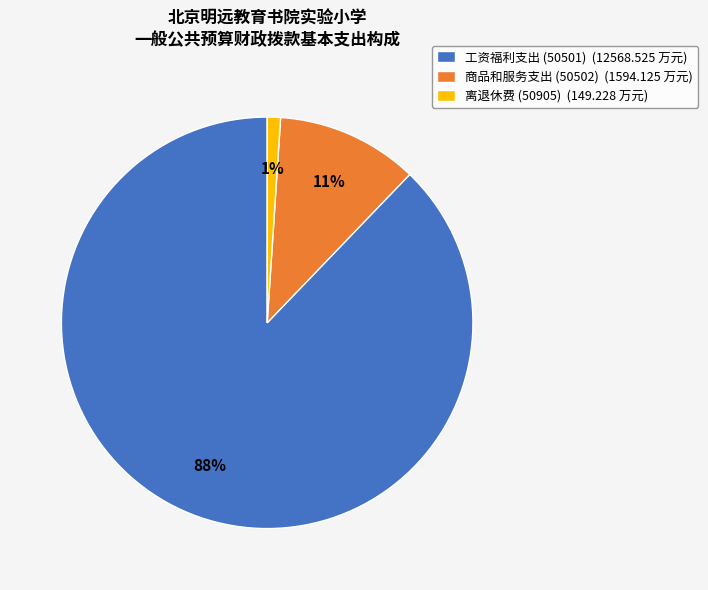

Which slice is the largest?

工资福利支出 (50501)